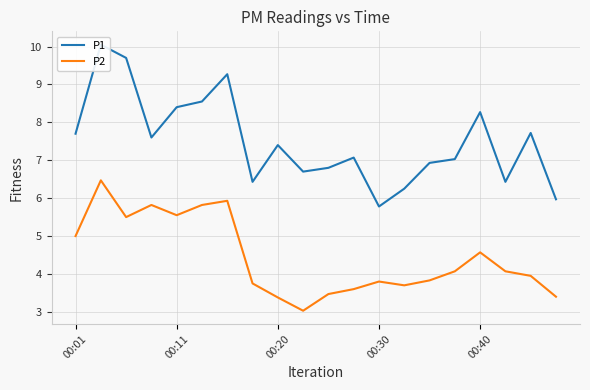

What is the lowest value of the P1 series?

5.8